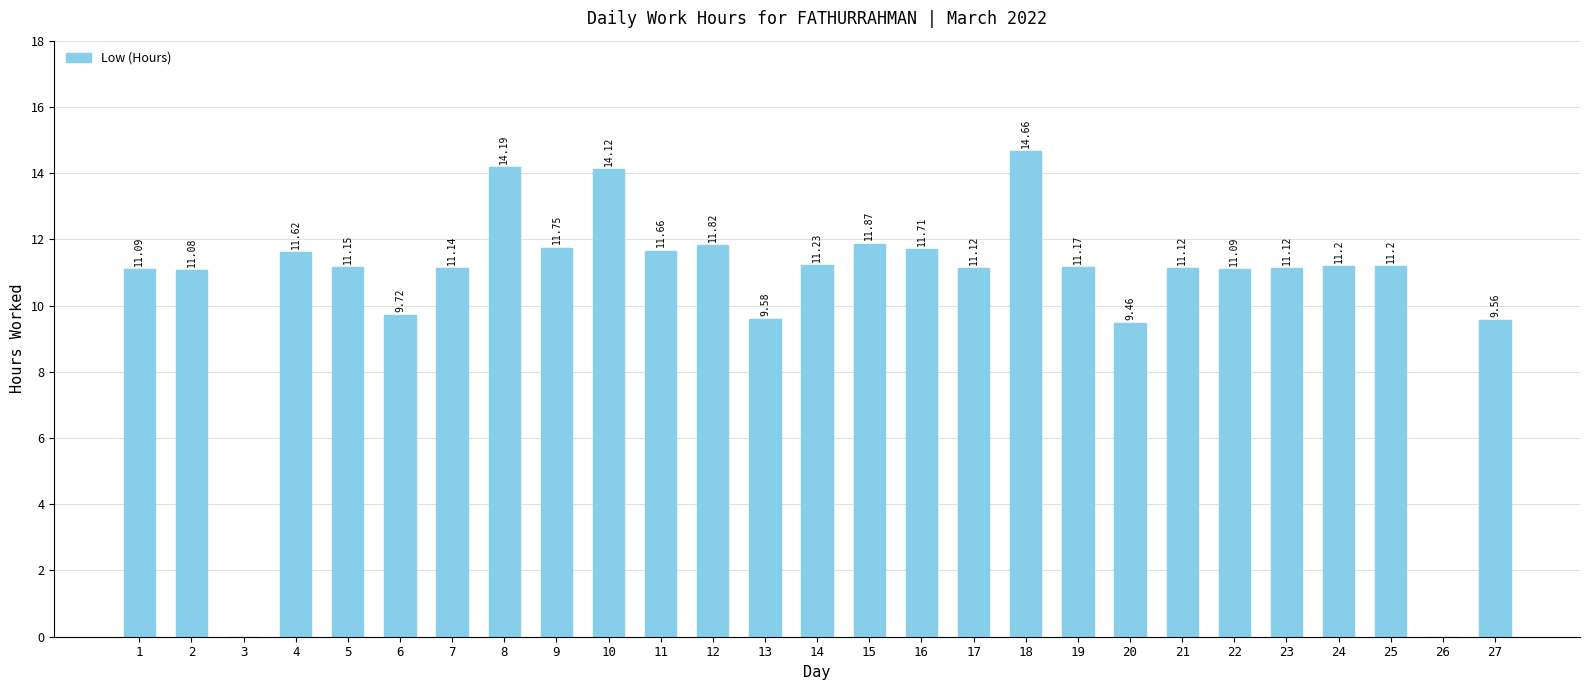

Which has a higher value, 17 or 25?

25